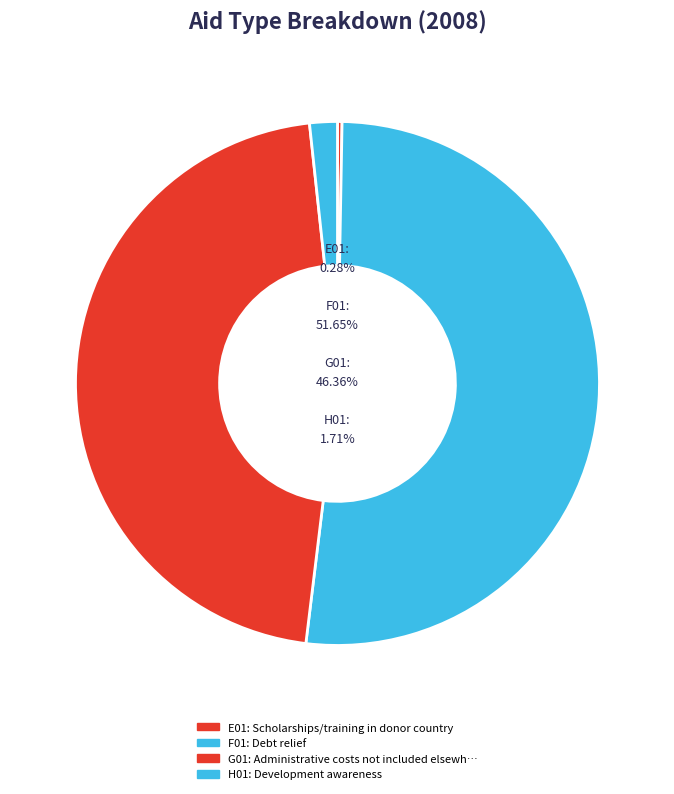

Which category accounts for the majority?

F01: Debt relief